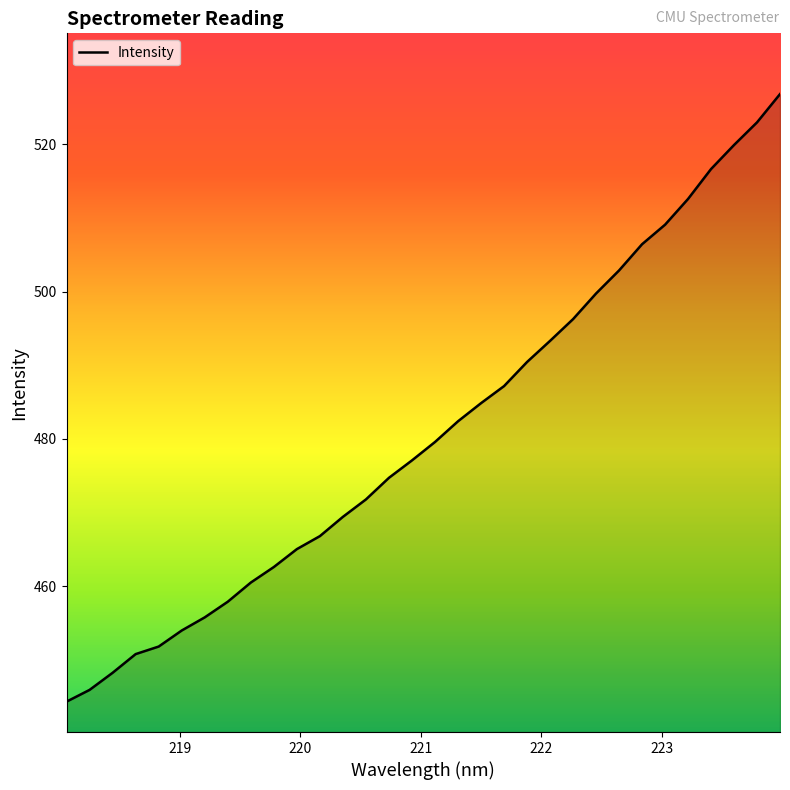

How many lines are shown in the chart?

1